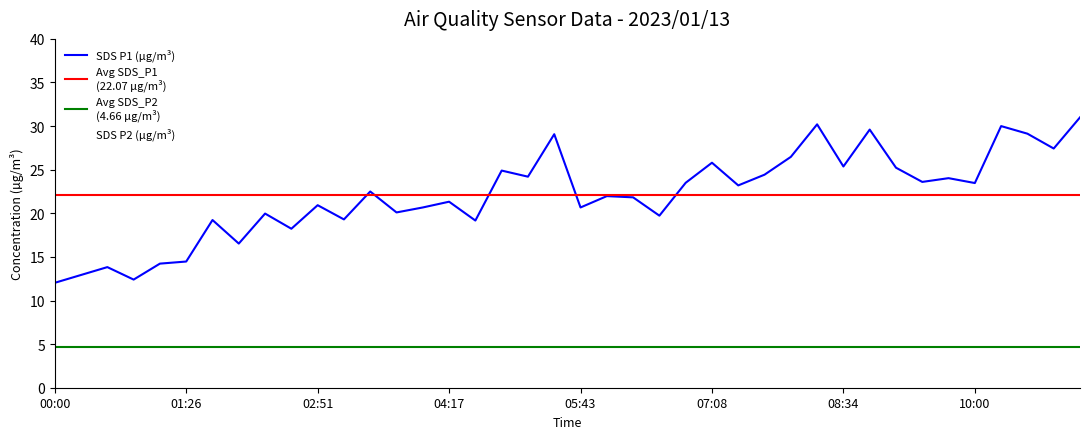

How many values in the SDS_P1 series exceed 22?

20